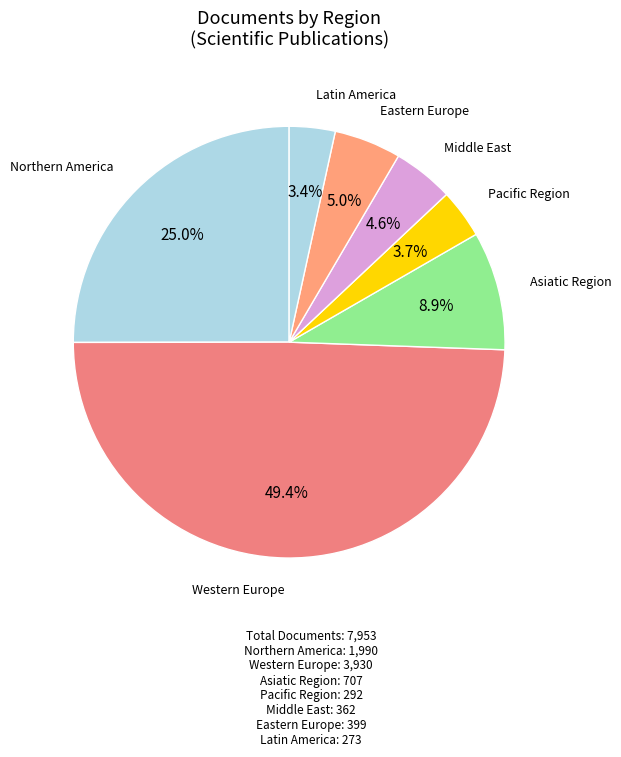

Which slice is the largest?

Western Europe